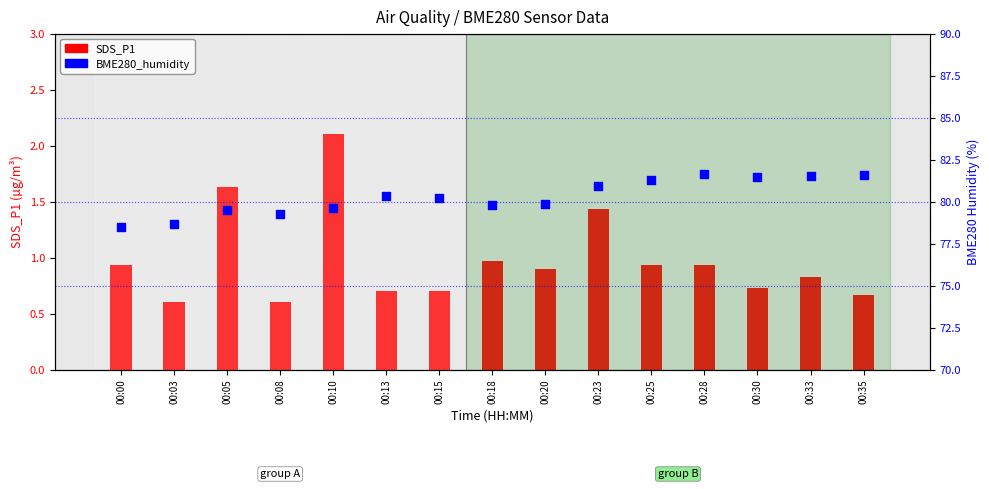

Is the value of SDS_P1 at 00:05 greater than the value of BME280_humidity at 00:00?

No